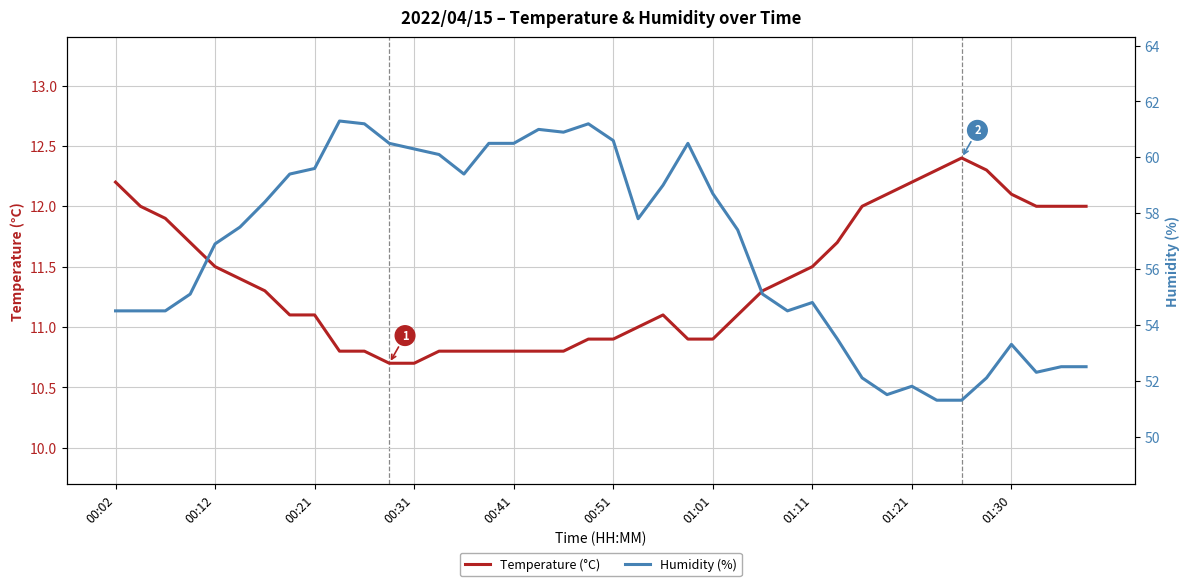

Where does the Temperature (°C) series first go above 11?

00:02